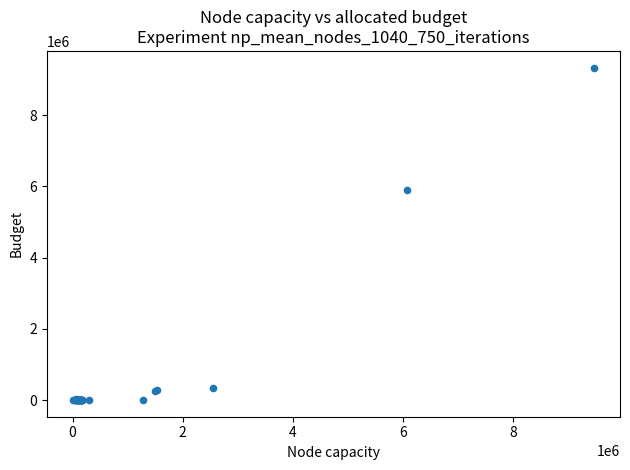

What Y value in the scatter plot is closest to 4666183?

5900584